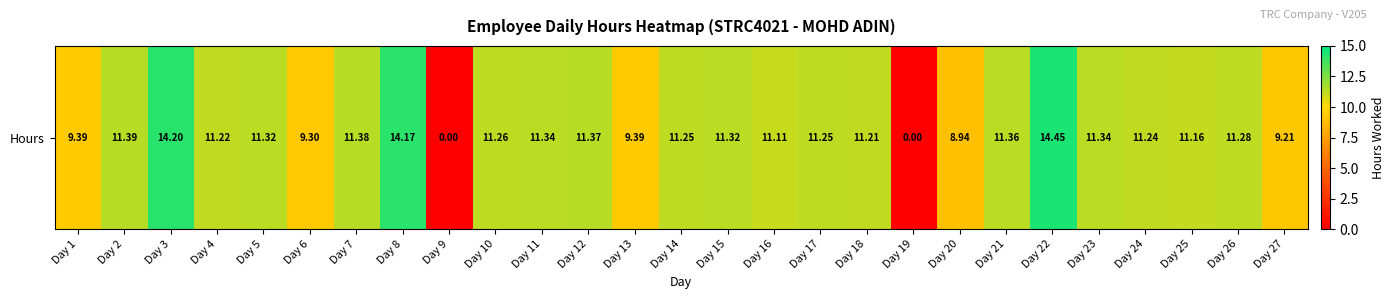

At which label does the data first exceed 11?

Day 2